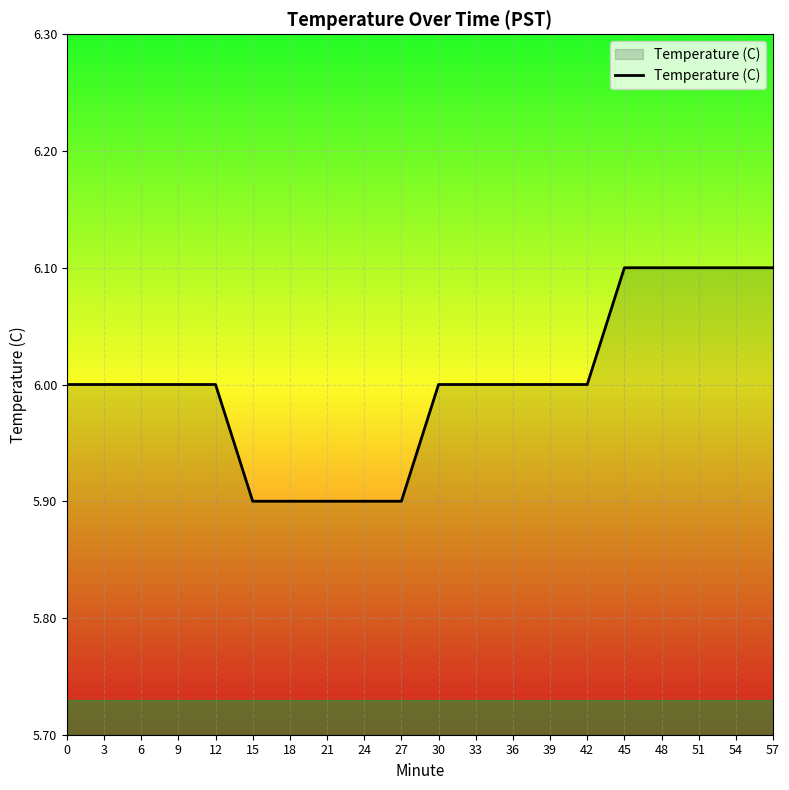

What is the maximum value shown in the chart?

6.1